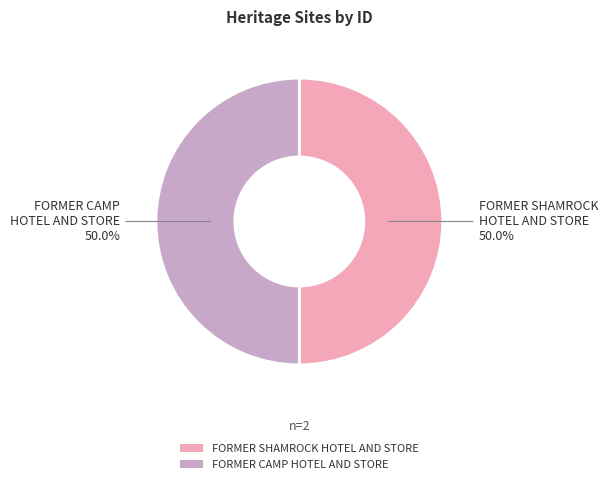

What is the ratio of the value at FORMER CAMP HOTEL AND STORE to the value at FORMER SHAMROCK HOTEL AND STORE?

1.0